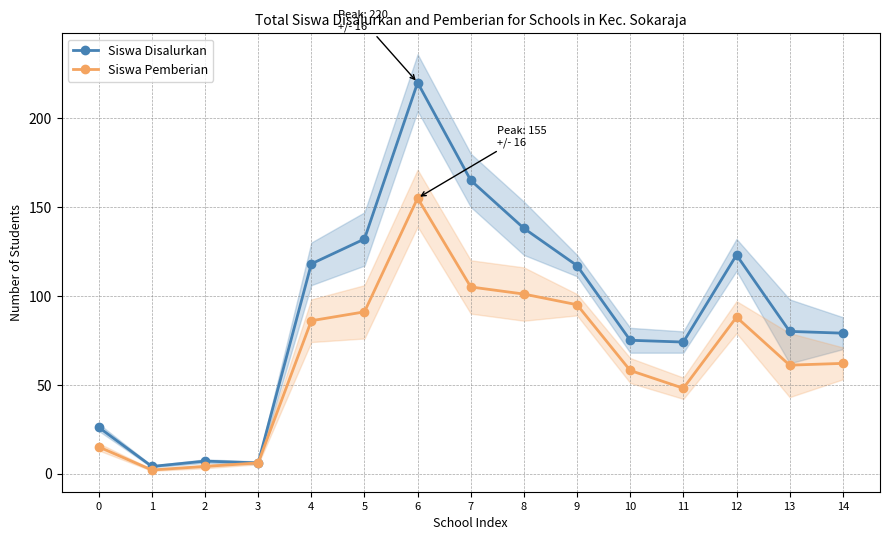

At which category is the sum across all series the highest?

6